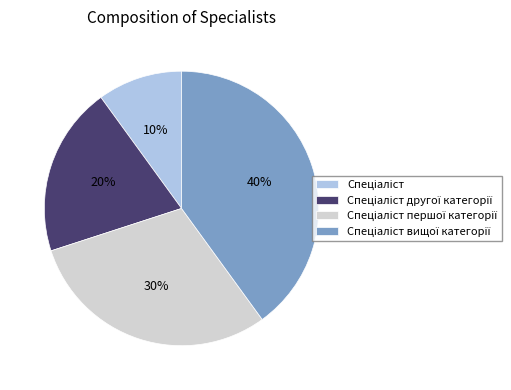

How many slices are in this pie chart?

4